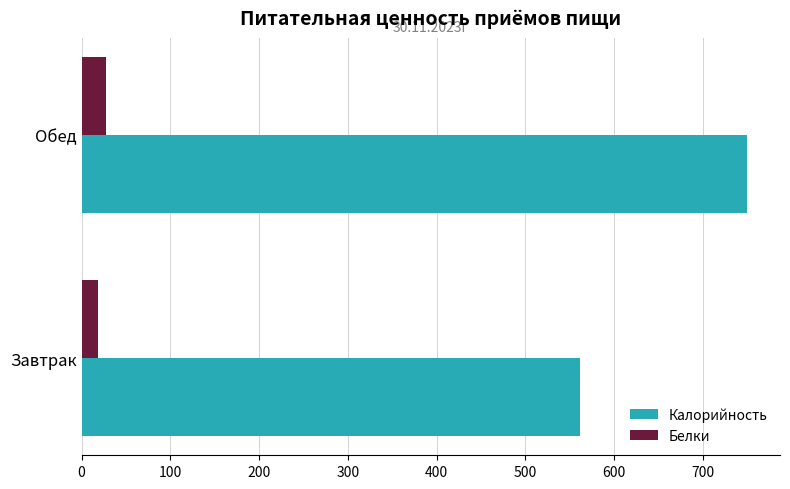

Is the value of Калорийность at Завтрак greater than the value of Белки at Обед?

Yes